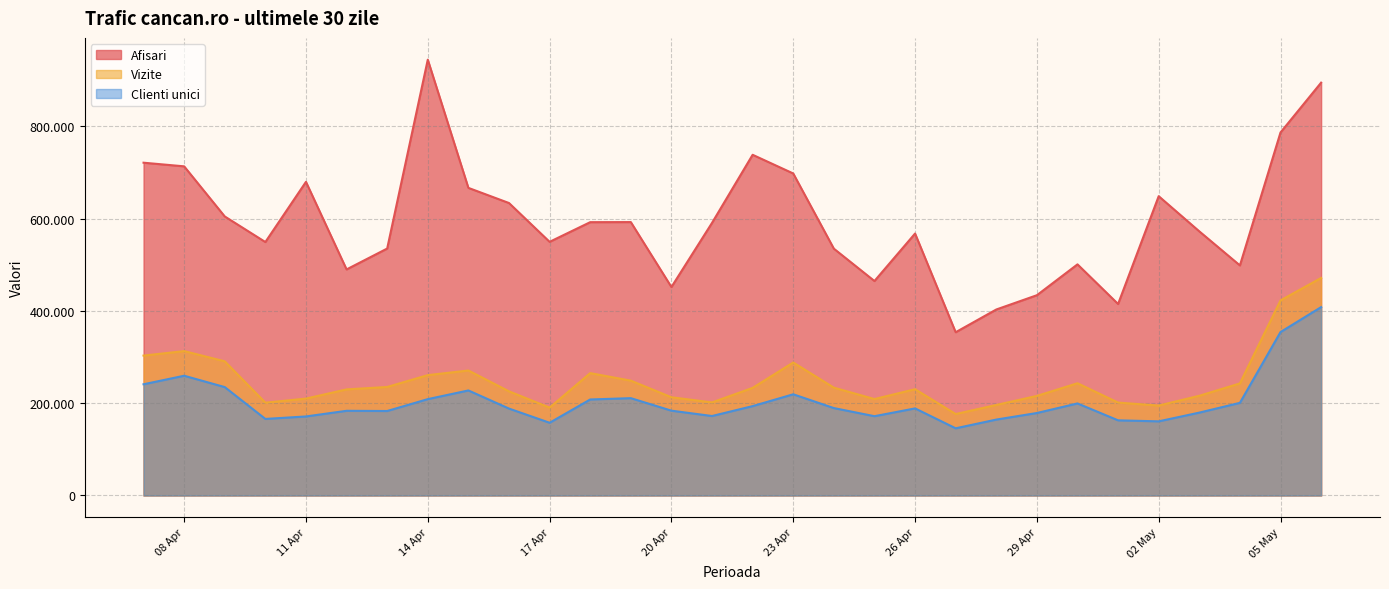

Which has a higher value, 2024.4.7 or 2024.4.30?

2024.4.7